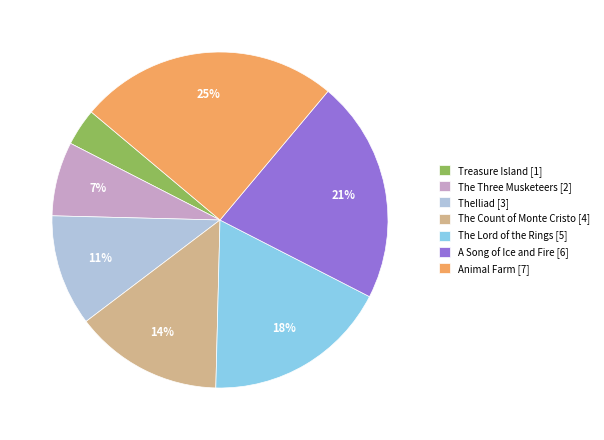

To the nearest percent, what is the average slice percentage?

14%